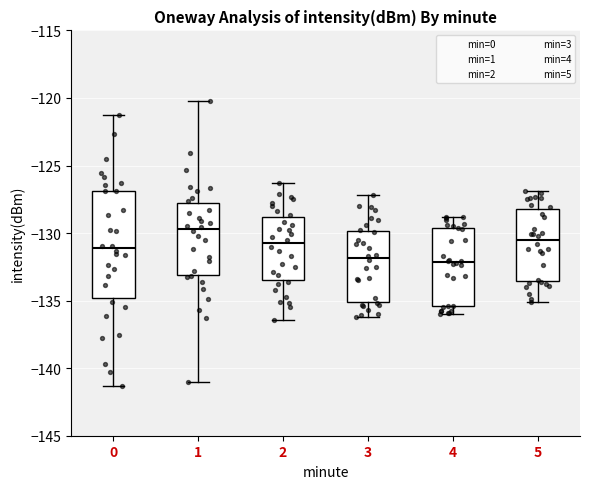

Reading left to right, read every box against the y-axis: the position of its median line, the range the box covers, and the ends of its whiskers. The values are not printed on the chart, so give them approximately, as read against the axis.

0: median -131.0, box -135.0 to -127.0, whiskers -141.5 to -121.5
1: median -129.5, box -133.0 to -128.0, whiskers -141.0 to -120.0
2: median -130.5, box -133.5 to -129.0, whiskers -136.5 to -126.5
3: median -132.0, box -135.0 to -130.0, whiskers -136.0 to -127.0
4: median -132.0, box -135.5 to -129.5, whiskers -136.0 to -129.0
5: median -130.5, box -133.5 to -128.0, whiskers -135.0 to -127.0